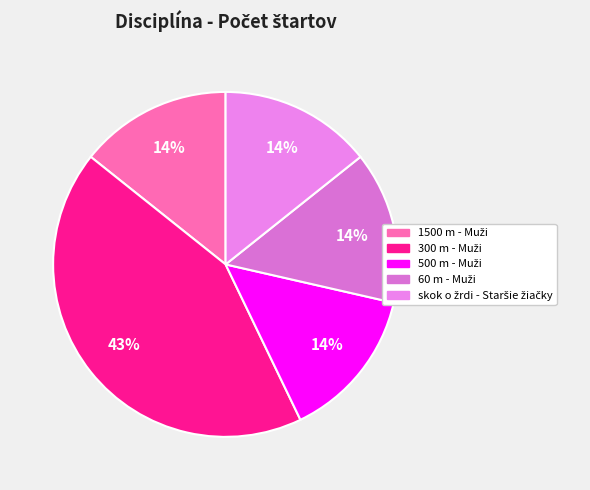

To the nearest percent, what percentage of the pie is 500 m - Muži?

14%